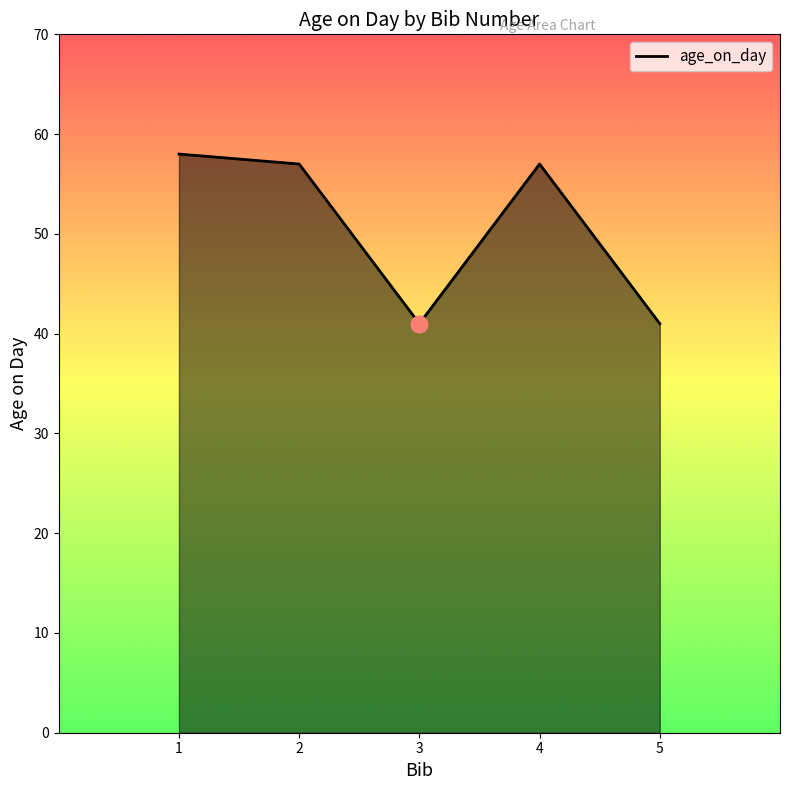

Reading right to left, list all the values displayed in this chart.

41	57	41	57	58